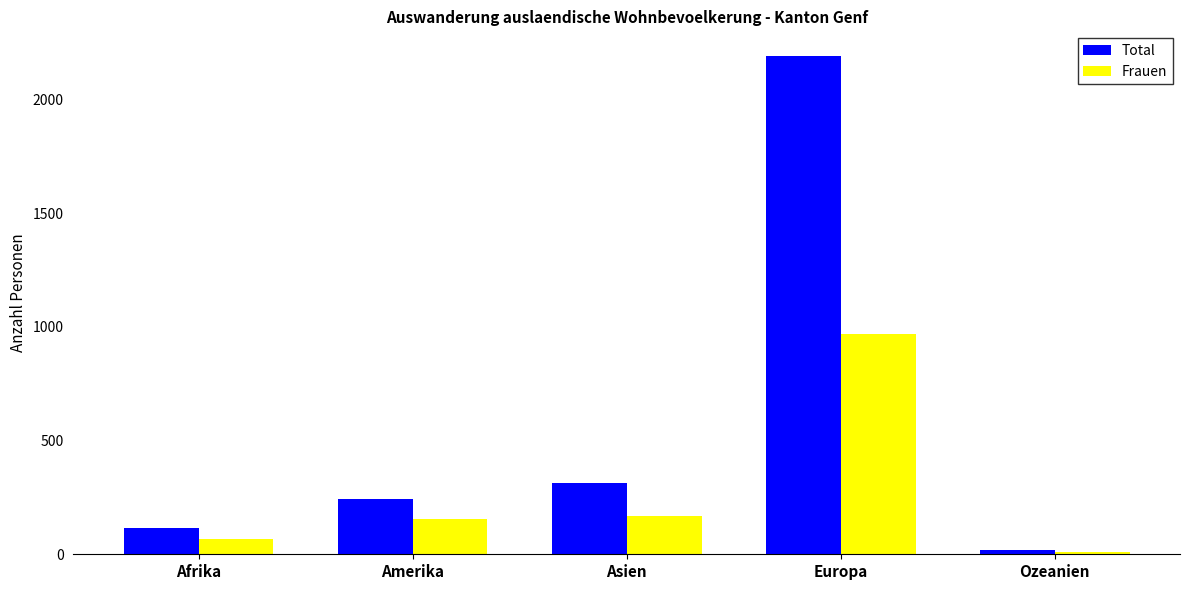

The Total series shows 2191 at Europa. True or false?

True